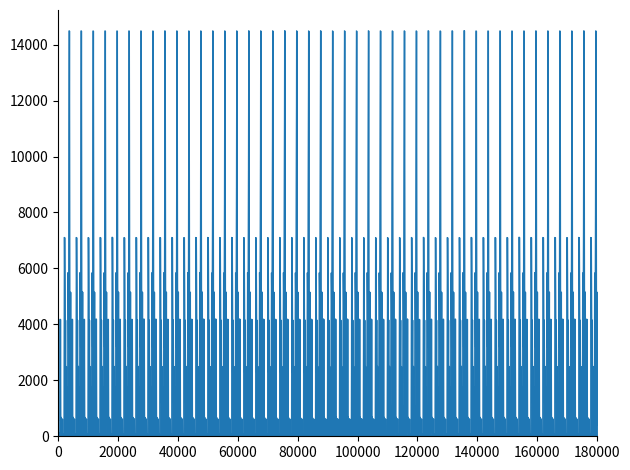

Is this an area chart (filled region under the line)?

Yes